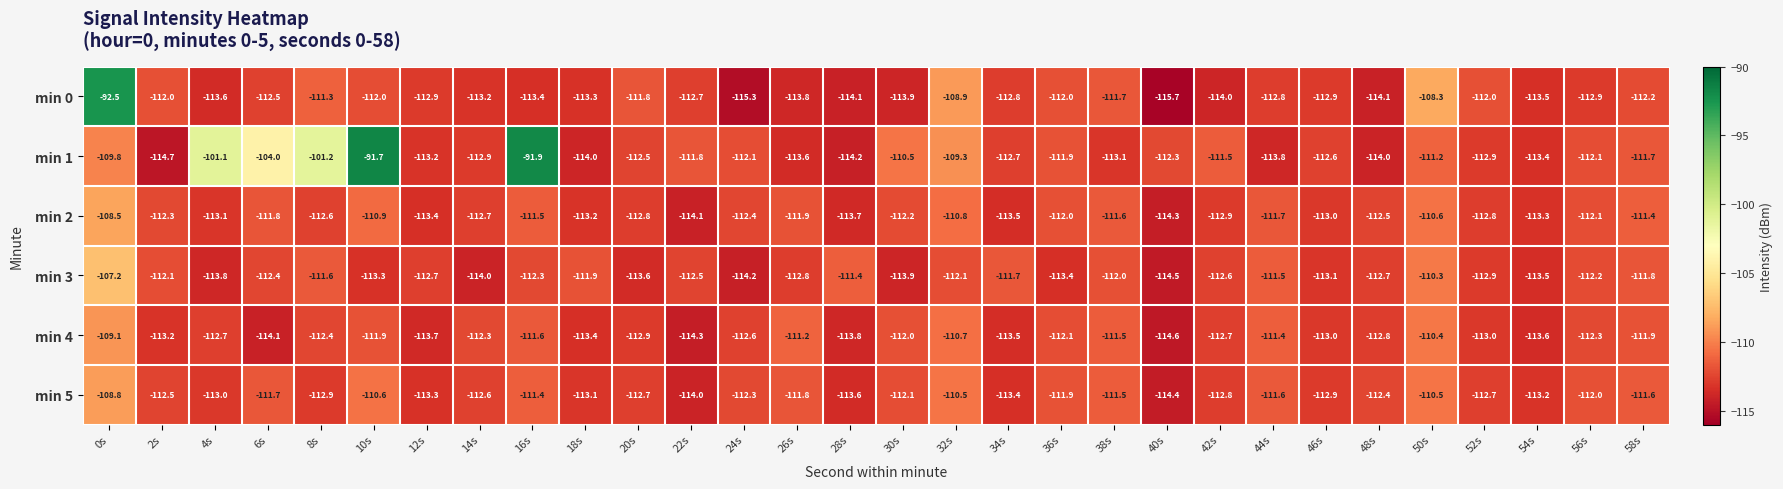

What is the greatest value displayed?

-91.7